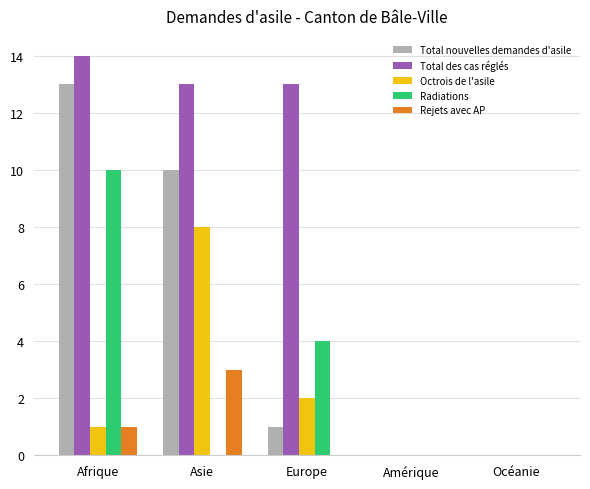

Which category has the highest value in the Radiations series?

Afrique